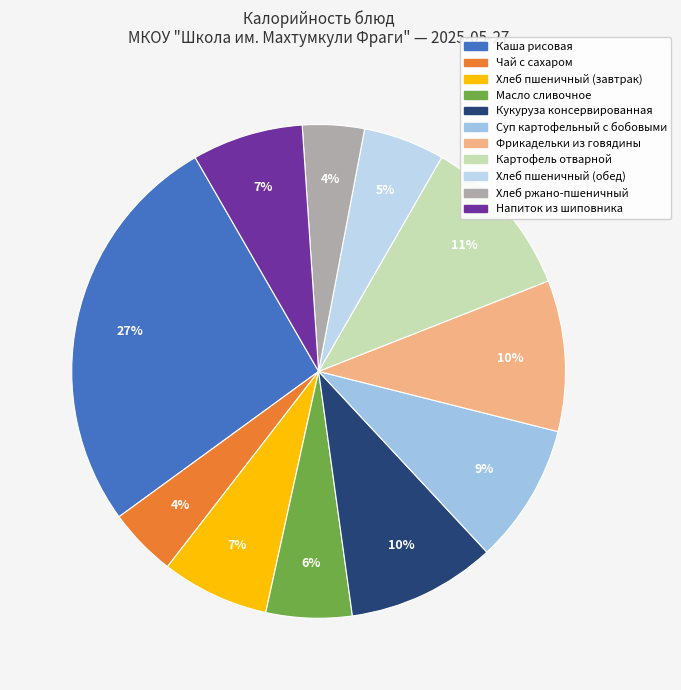

The Суп картофельный с бобовыми slice represents 9% of the pie. True or false?

True